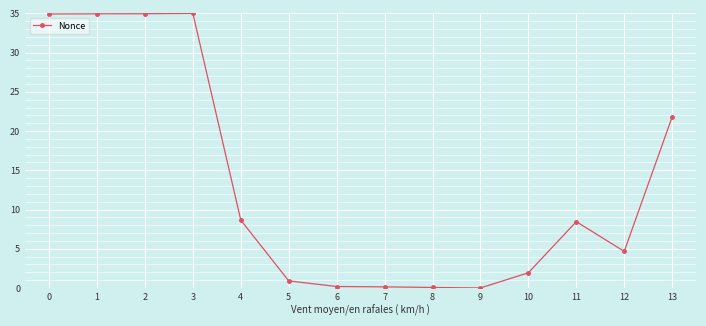

What is the approximate value at 1?

34.9